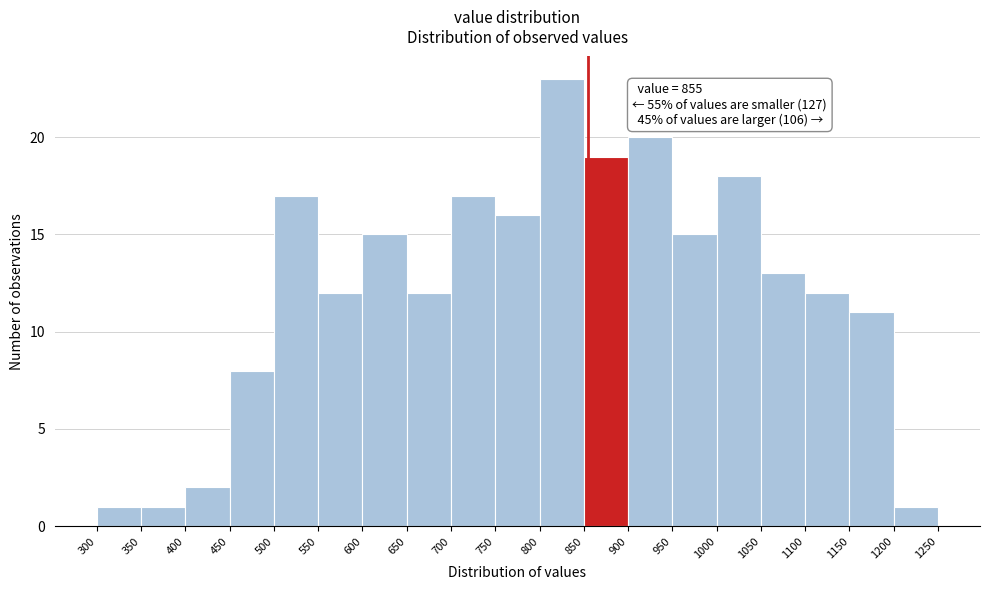

Over which range of the x-axis is the bar tallest?

800 to 850